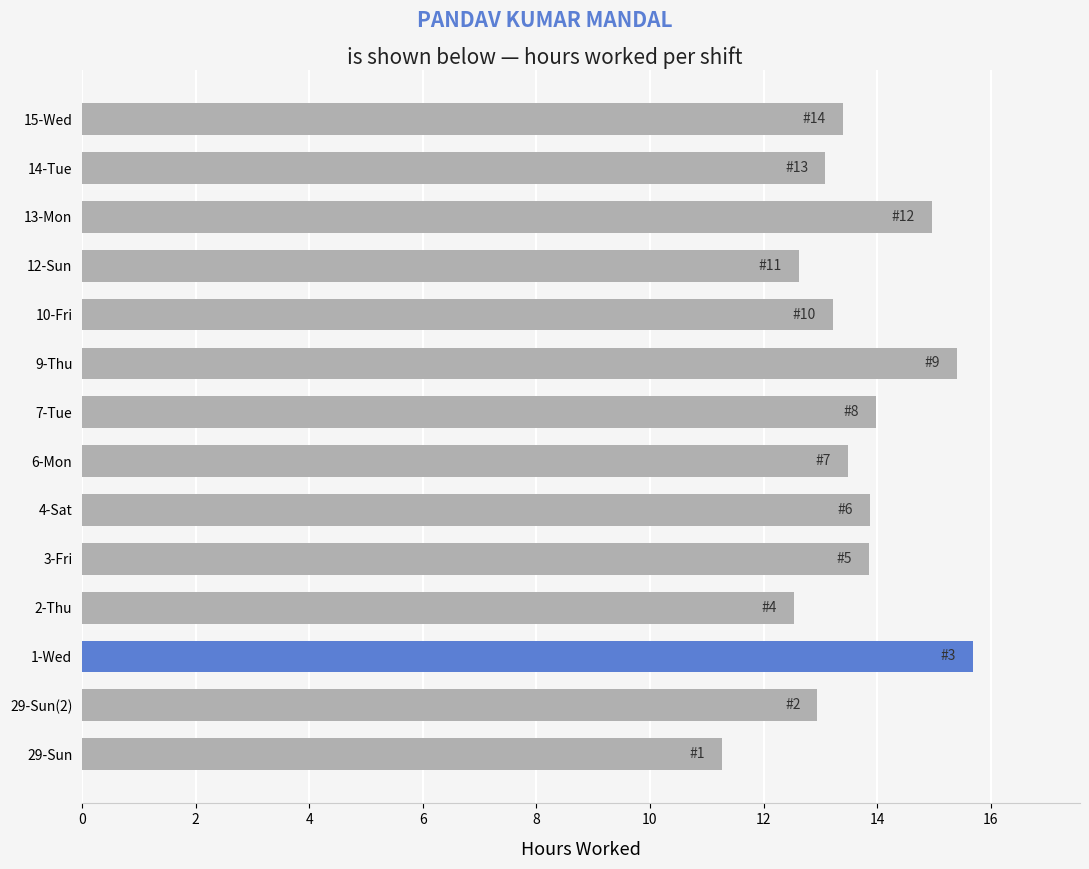

The chart shows a value of 13.2 at 10-Fri. True or false?

True